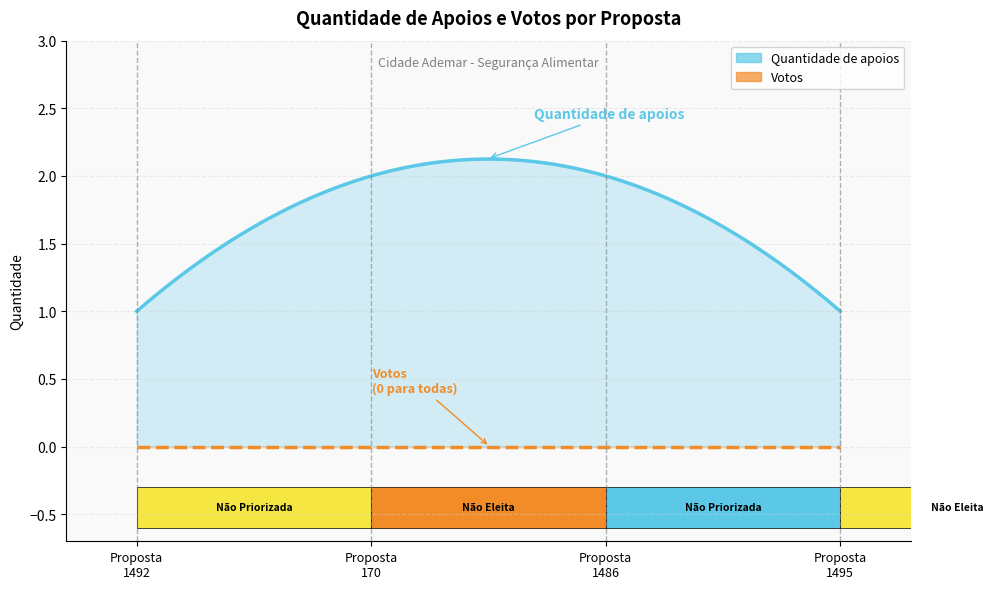

List the series in order of their peak value, highest first.

Quantidade de apoios, Votos